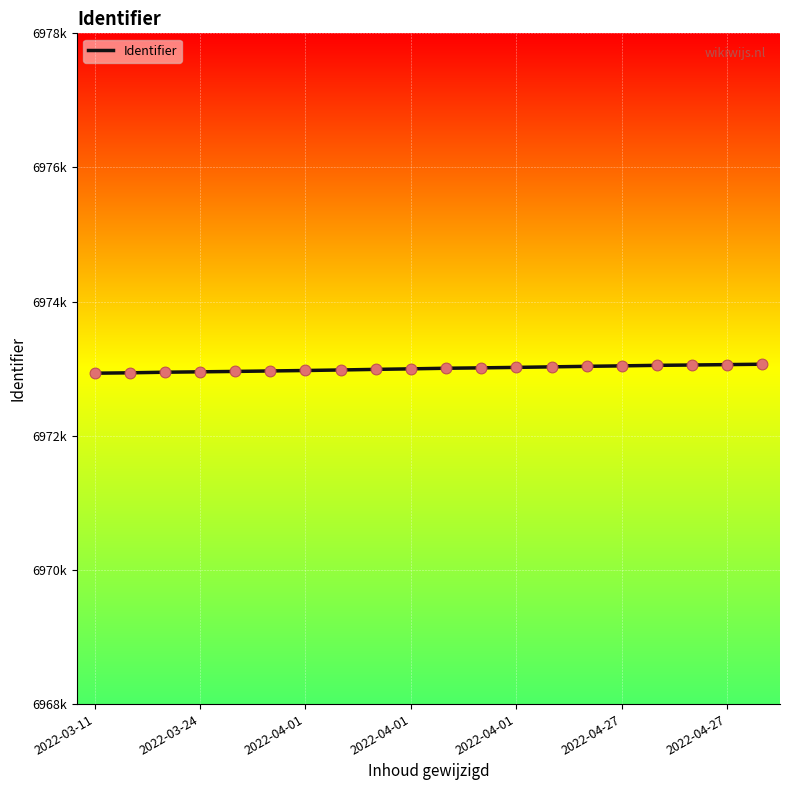

Is this an area chart (filled region under the line)?

No